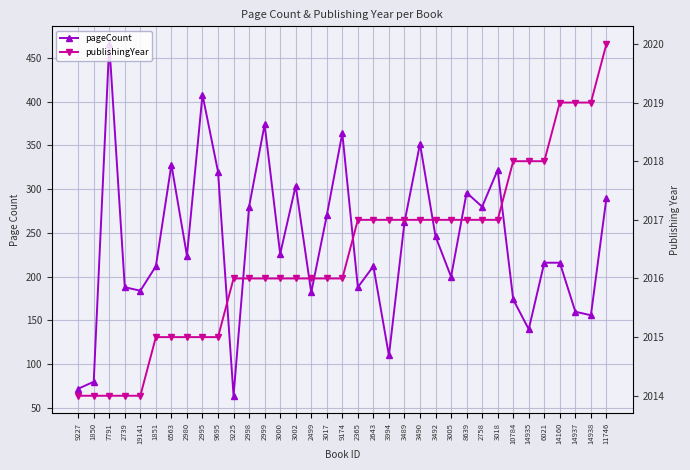

Which category has the highest value across all series?

11746